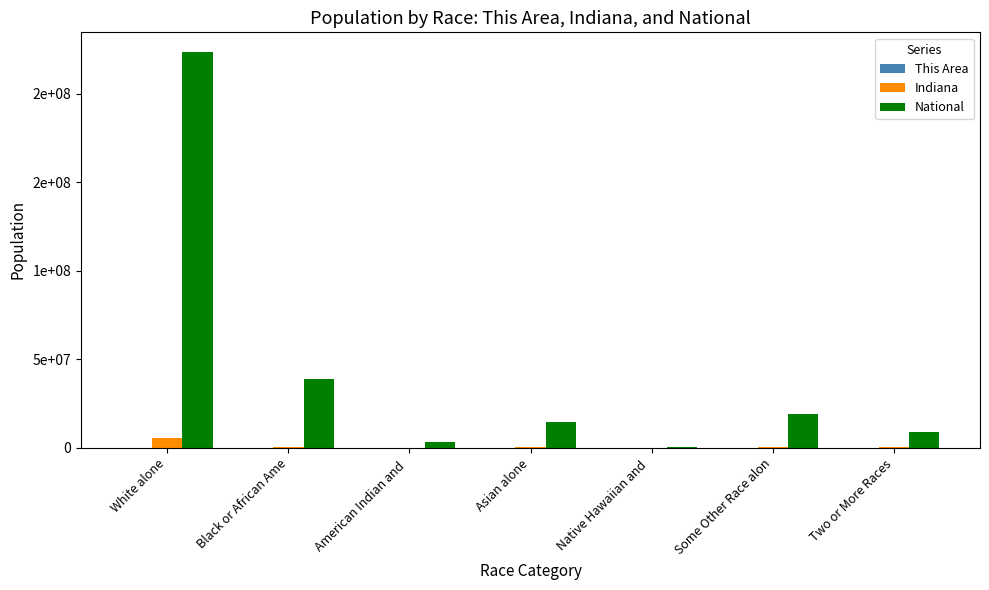

Which category has the highest value in the This Area series?

White alone